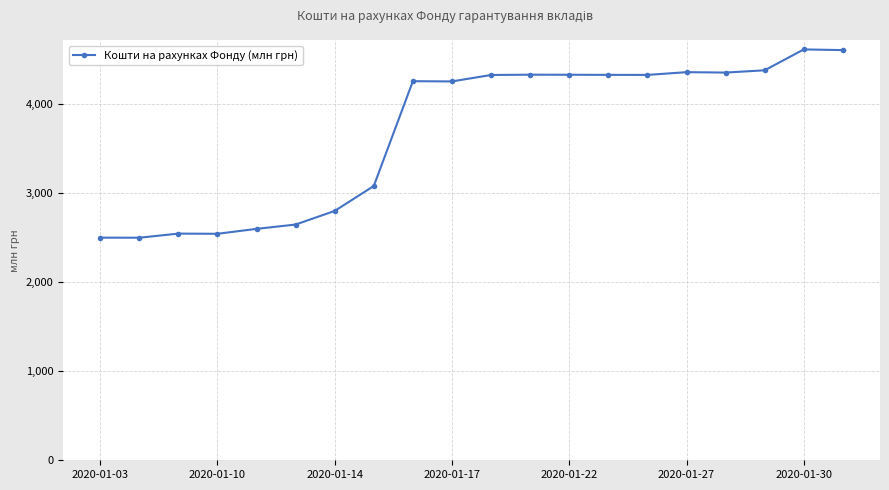

What is the difference between the maximum and minimum values?

2112.5